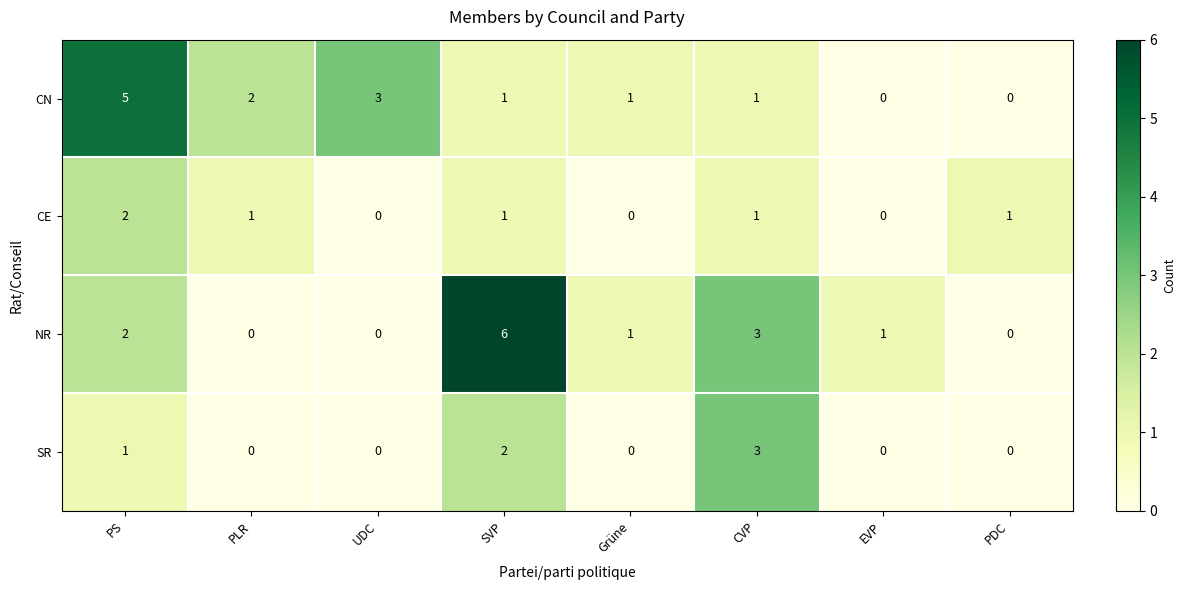

Between SVP and CVP, which series saw the biggest shift?

NR